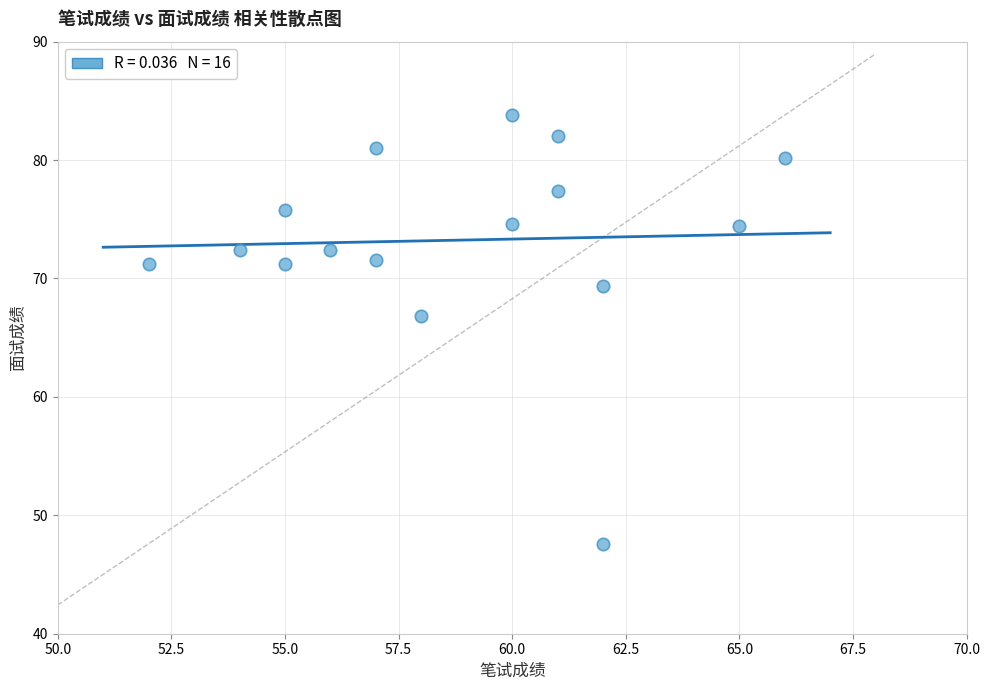

What is the range of X values (max minus min)?

14.0